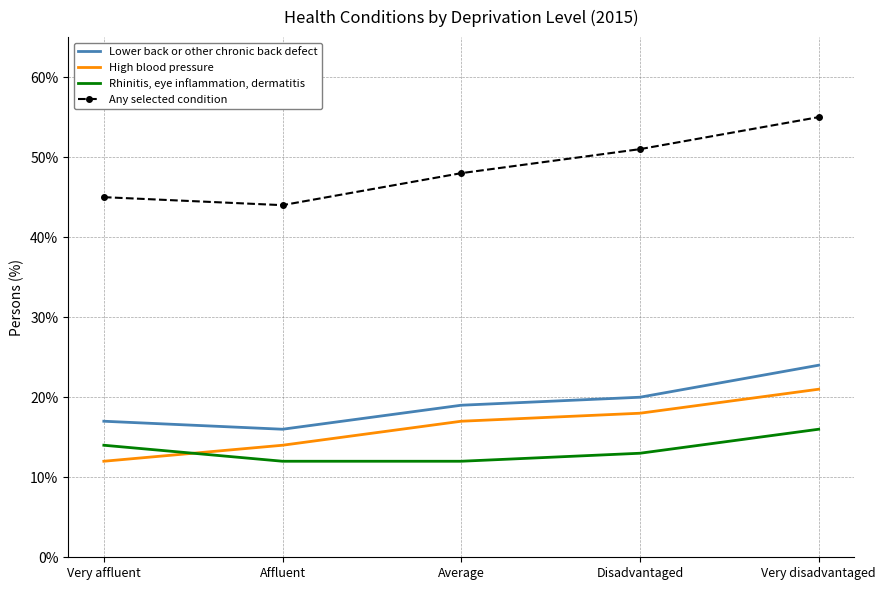

What position from the left is Average?

3